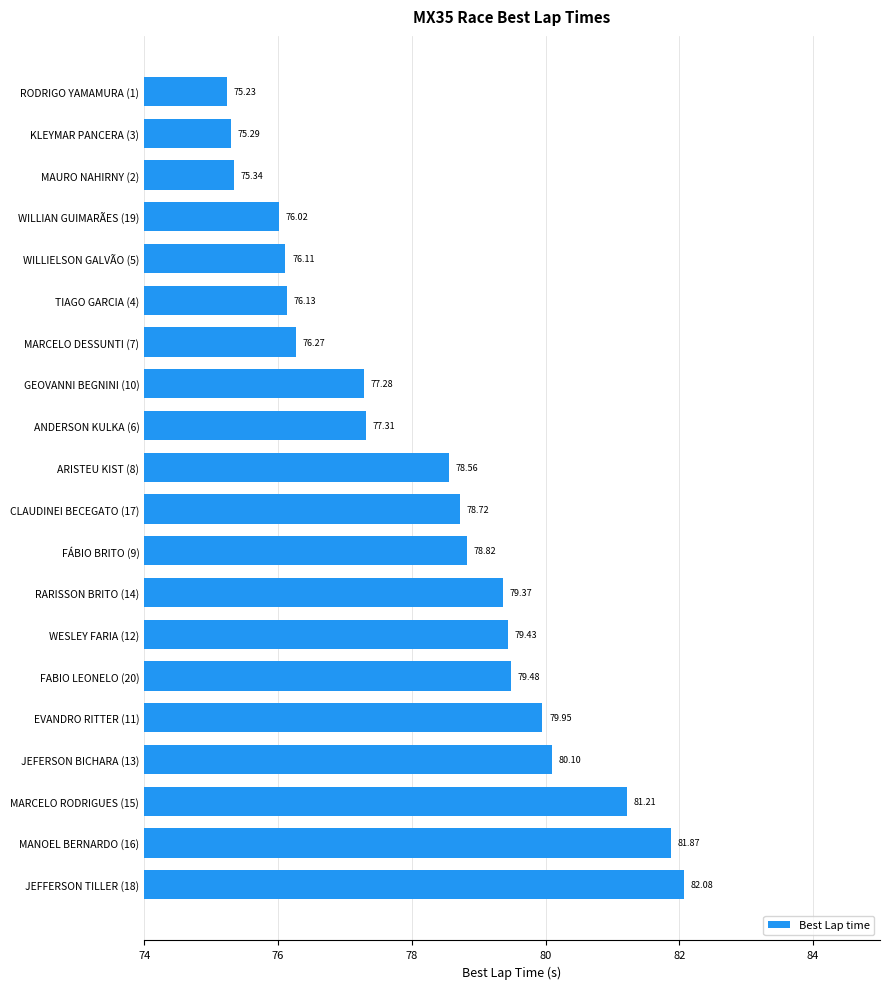

List the labels in order of value, smallest first.

RODRIGO YAMAMURA (1), KLEYMAR PANCERA (3), MAURO NAHIRNY (2), WILLIAN GUIMARÃES (19), WILLIELSON GALVÃO (5), TIAGO GARCIA (4), MARCELO DESSUNTI (7), GEOVANNI BEGNINI (10), ANDERSON KULKA (6), ARISTEU KIST (8), CLAUDINEI BECEGATO (17), FÁBIO BRITO (9), RARISSON BRITO (14), WESLEY FARIA (12), FABIO LEONELO (20), EVANDRO RITTER (11), JEFERSON BICHARA (13), MARCELO RODRIGUES (15), MANOEL BERNARDO (16), JEFFERSON TILLER (18)